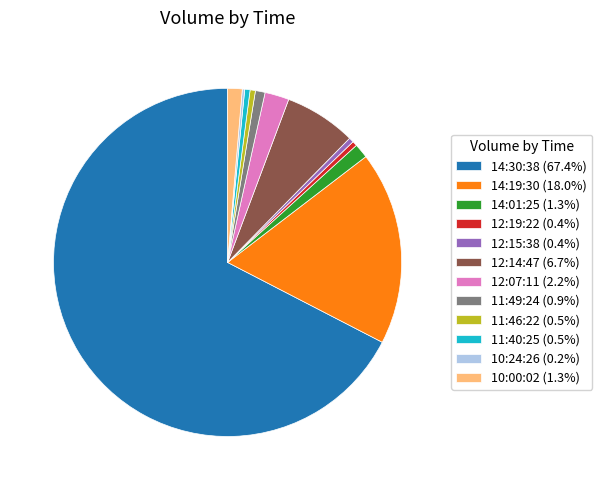

Does 14:01:25 represent more than half of the total?

No